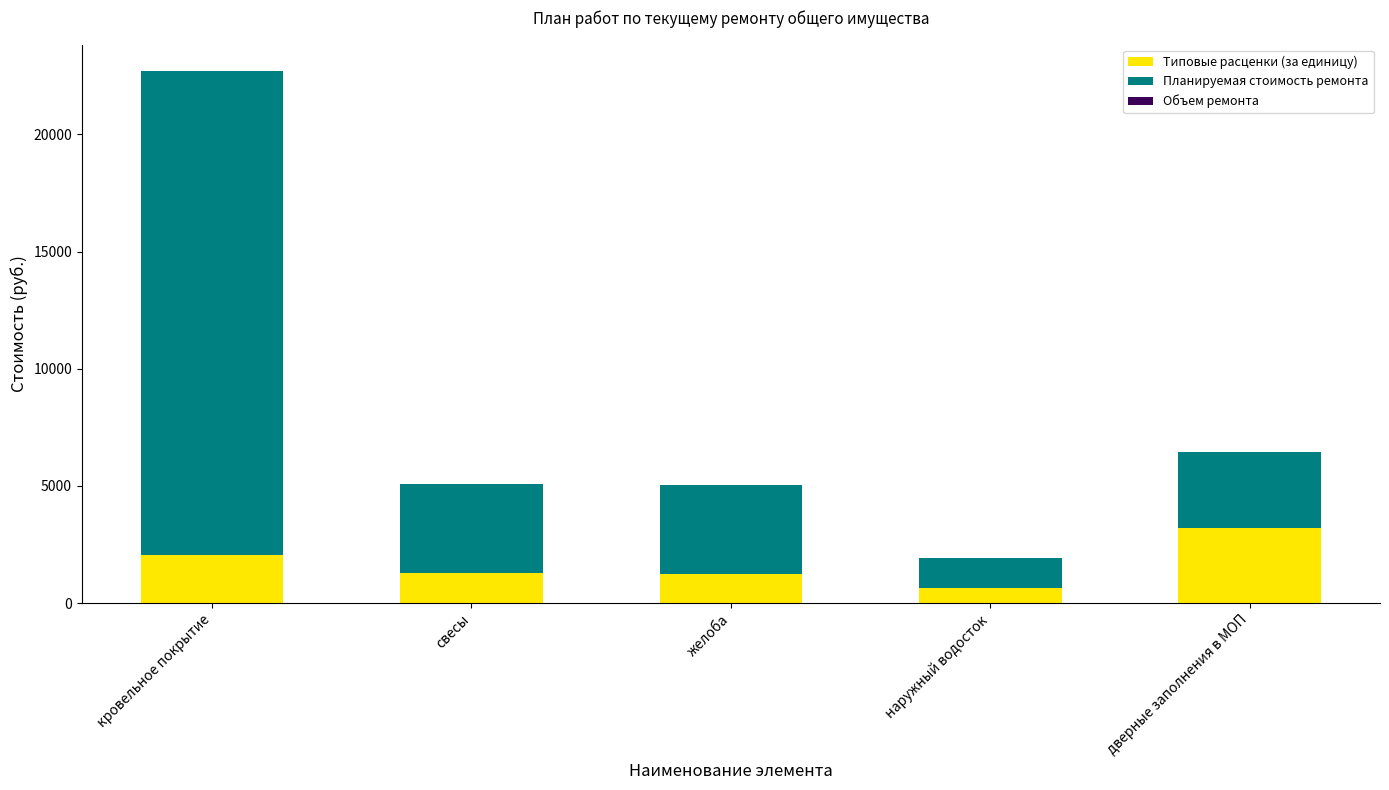

What is the highest value of the Типовые расценки (за единицу) series?

3224.1